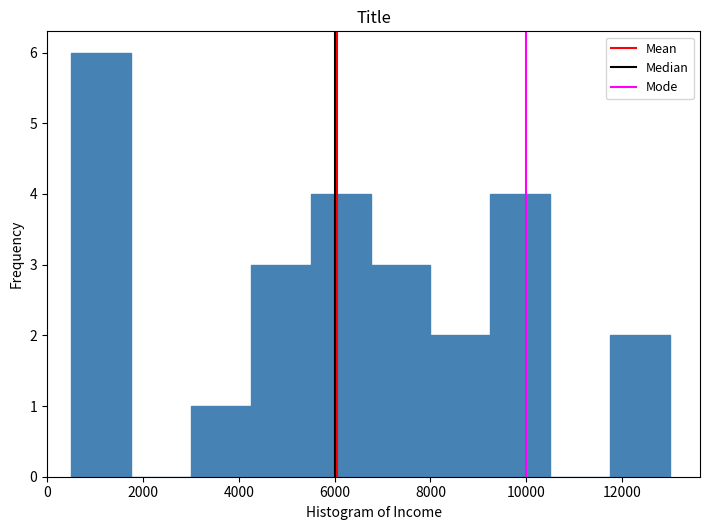

Reading left to right, list every bar in this chart as the range it spans on the x-axis followed by its height. Neither the bar edges nor the heights are printed on the chart, so give them approximately, as read against the axes.

500 to 1750: 6
1750 to 3000: 0
3000 to 4250: 1
4250 to 5500: 3
5500 to 6750: 4
6750 to 8000: 3
8000 to 9250: 2
9250 to 10500: 4
10500 to 11750: 0
11750 to 13000: 2